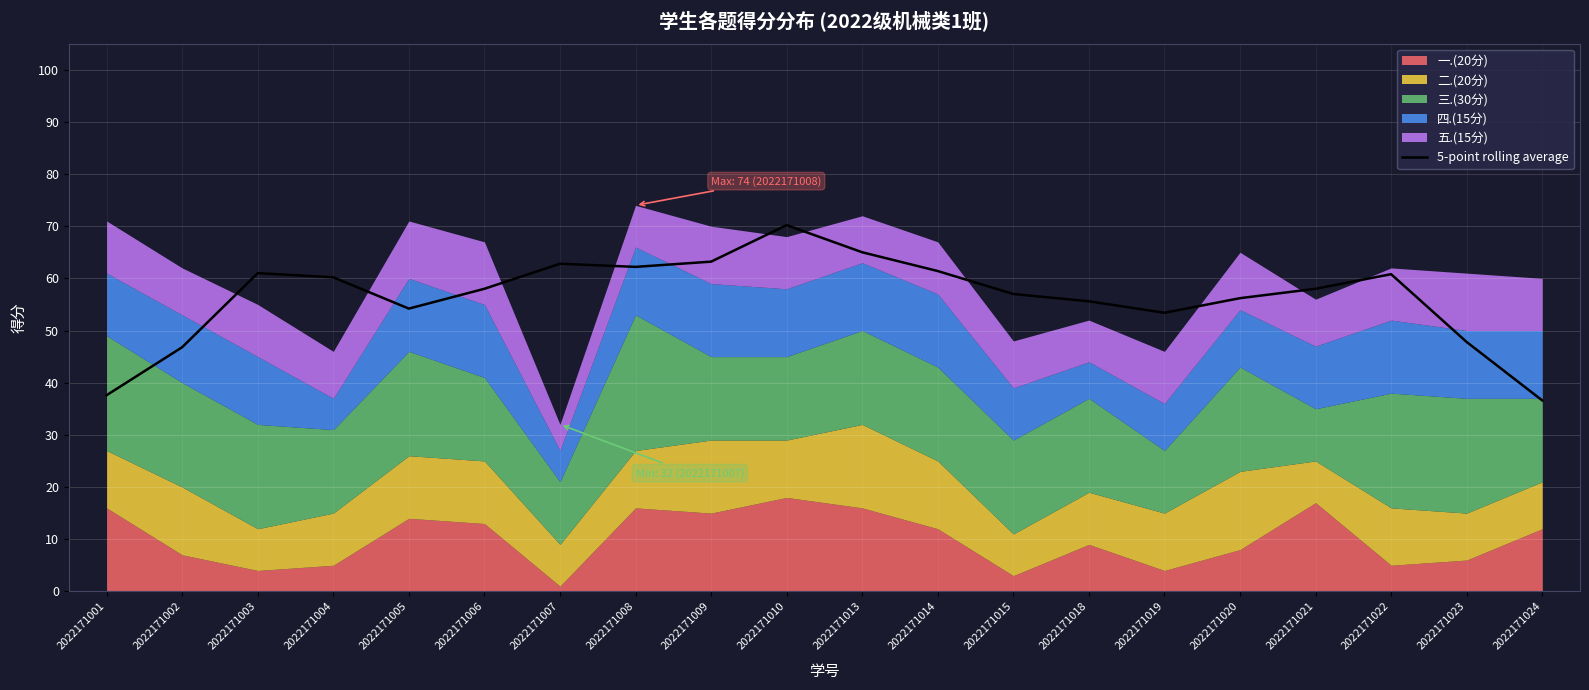

Reading right to left, what are all the values shown in this chart?

2022171024=36.6	2022171023=47.8	2022171022=60.8	2022171021=58.0	2022171020=56.2	2022171019=53.4	2022171018=55.6	2022171015=57.0	2022171014=61.4	2022171013=65.0	2022171010=70.2	2022171009=63.2	2022171008=62.2	2022171007=62.8	2022171006=58.0	2022171005=54.2	2022171004=60.2	2022171003=61.0	2022171002=46.8	2022171001=37.6